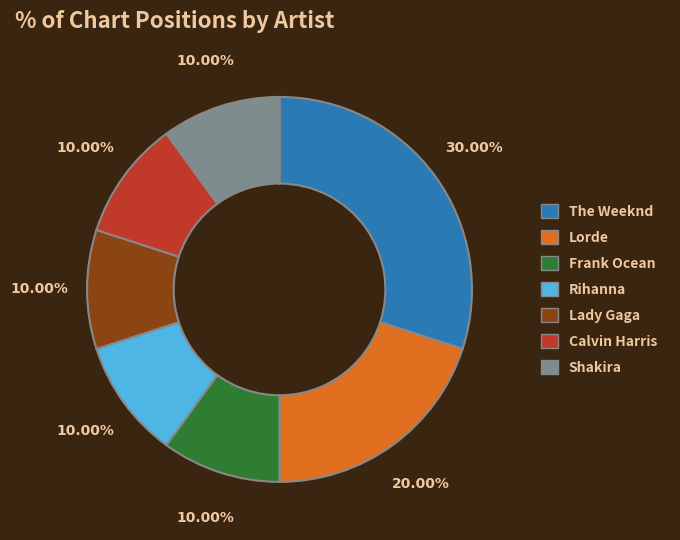

What percentage is the Lorde slice, to the nearest percent?

20%